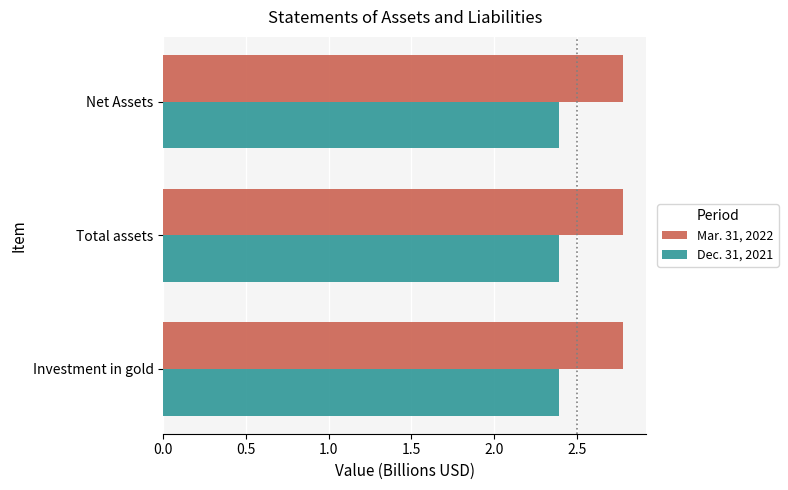

Count the Dec. 31, 2021 values in the range 2 to 3.

3